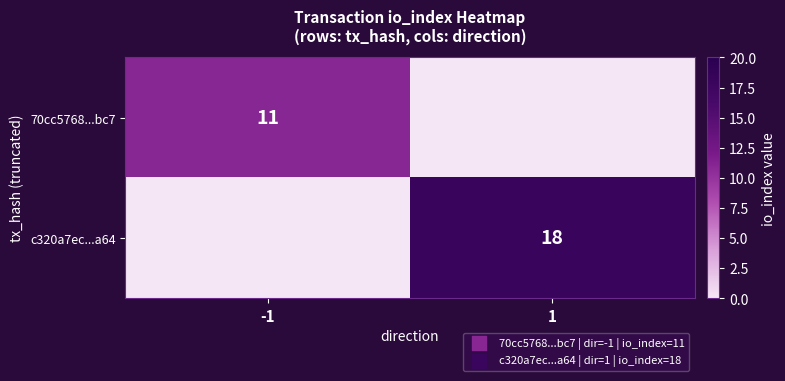

How many data points does each series have?

2